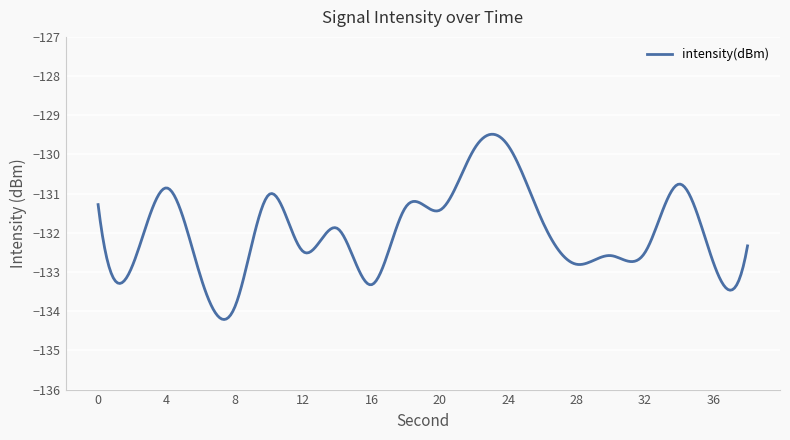

What is the smallest value displayed?

-134.2